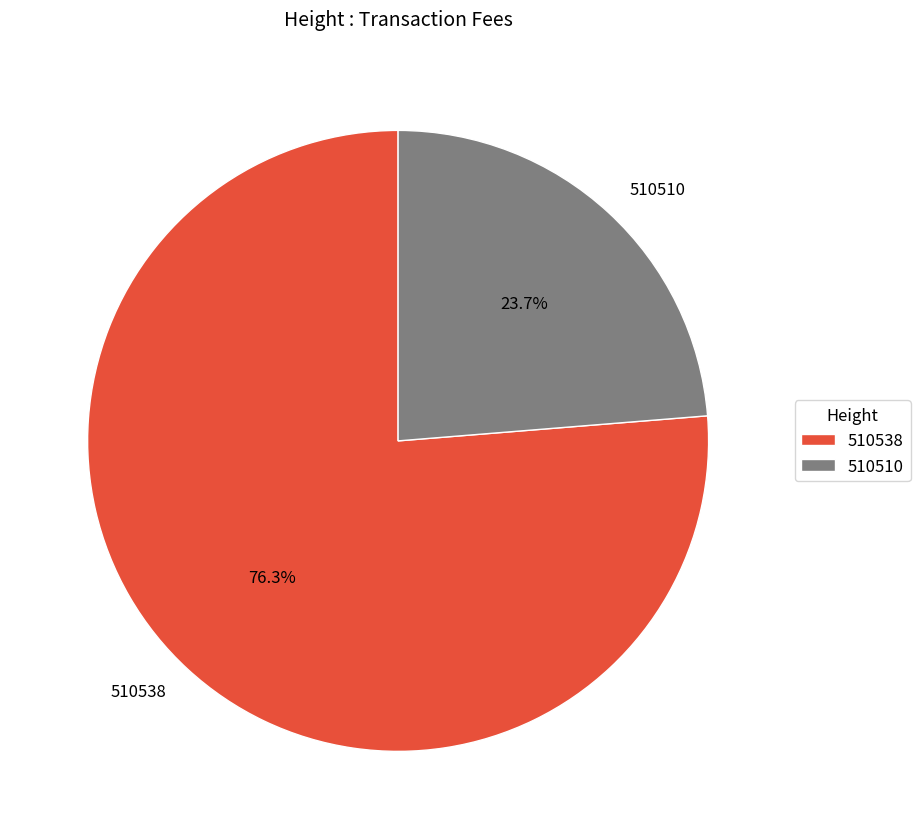

Rank the categories by value from highest to lowest.

510538, 510510